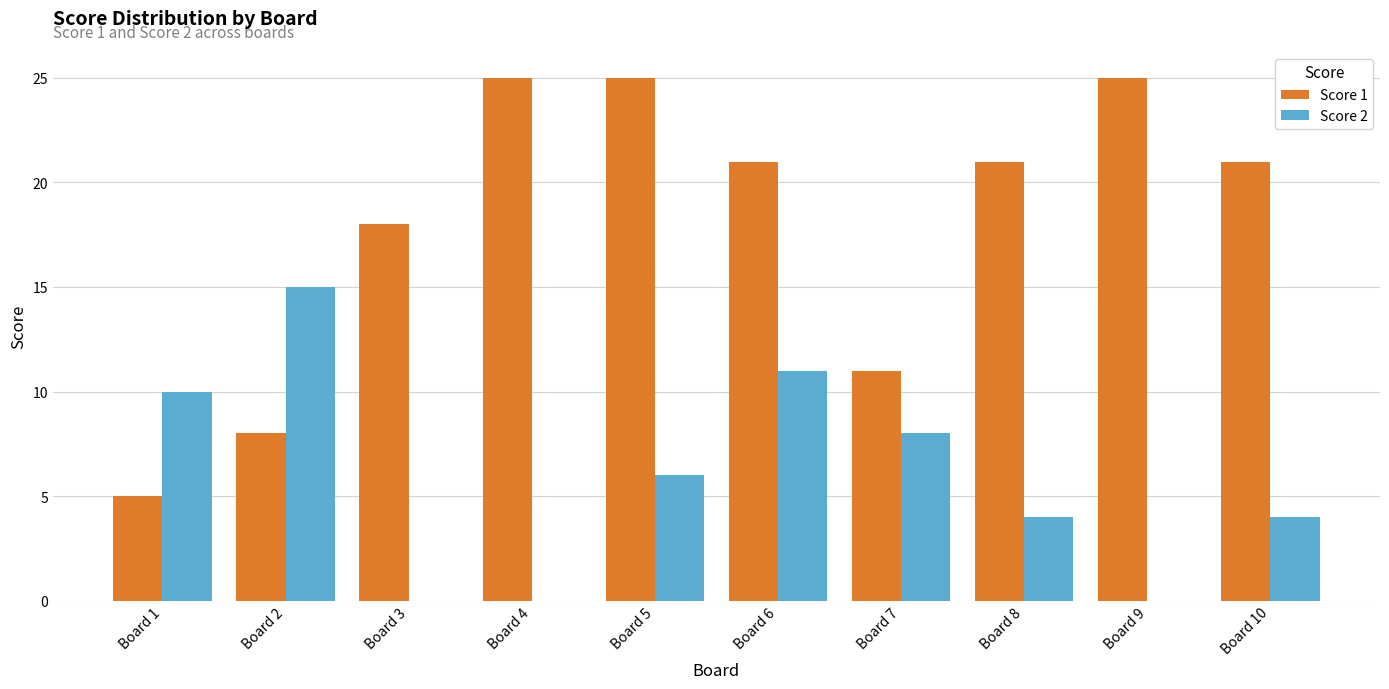

How many data points does each series have?

10